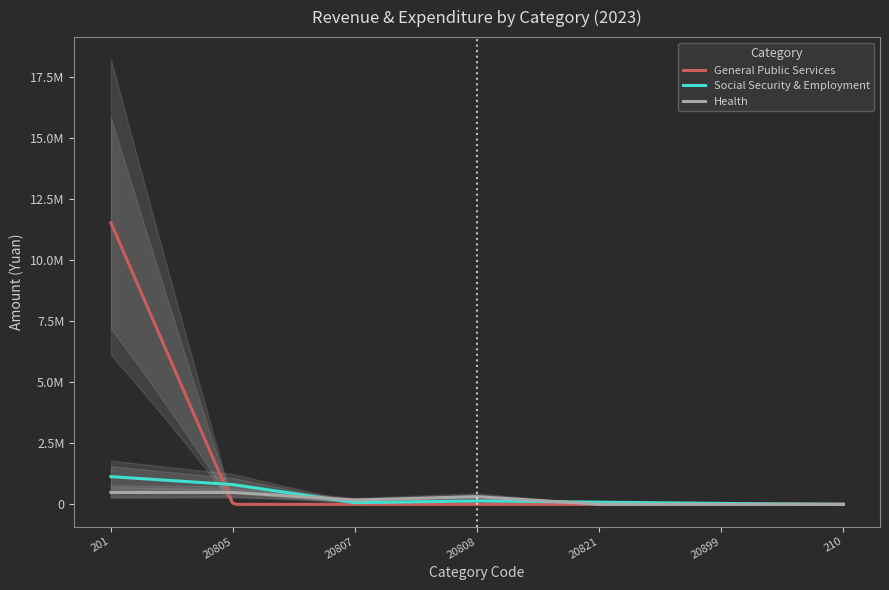

How many lines are shown in the chart?

3